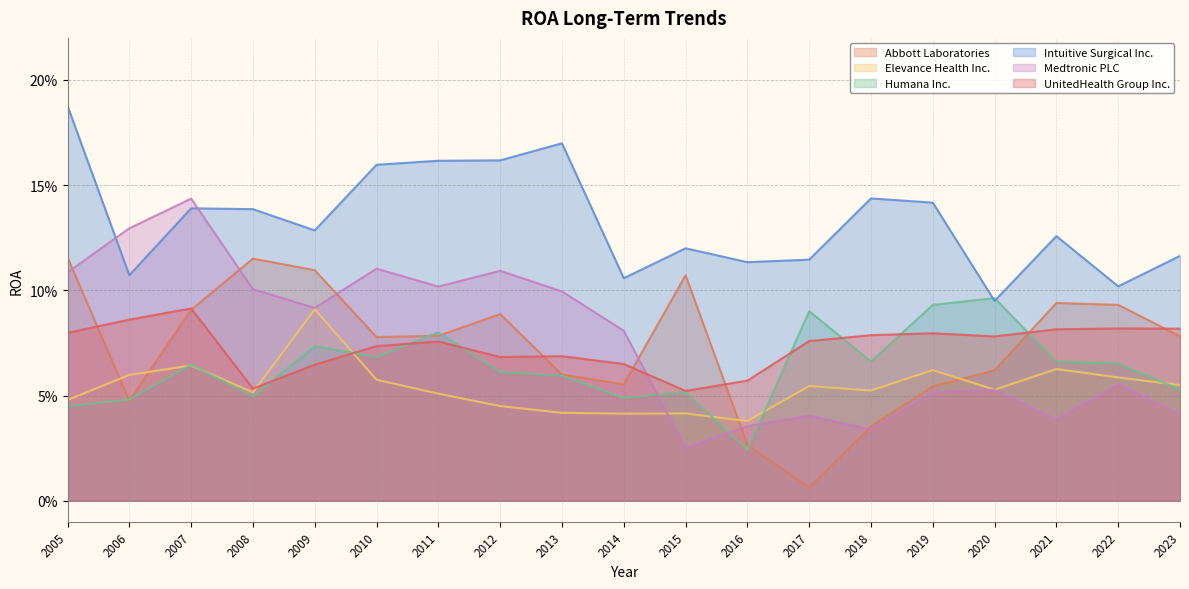

What is the average value of the Medtronic PLC series?

0.1